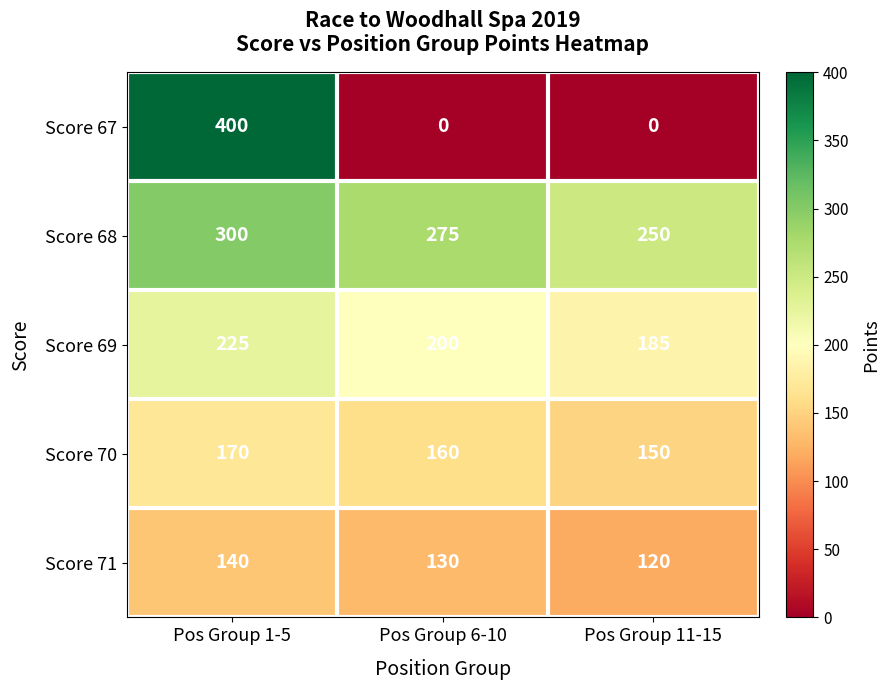

True or false: Score 69 has a value of 117 at Pos Group 6-10.

False